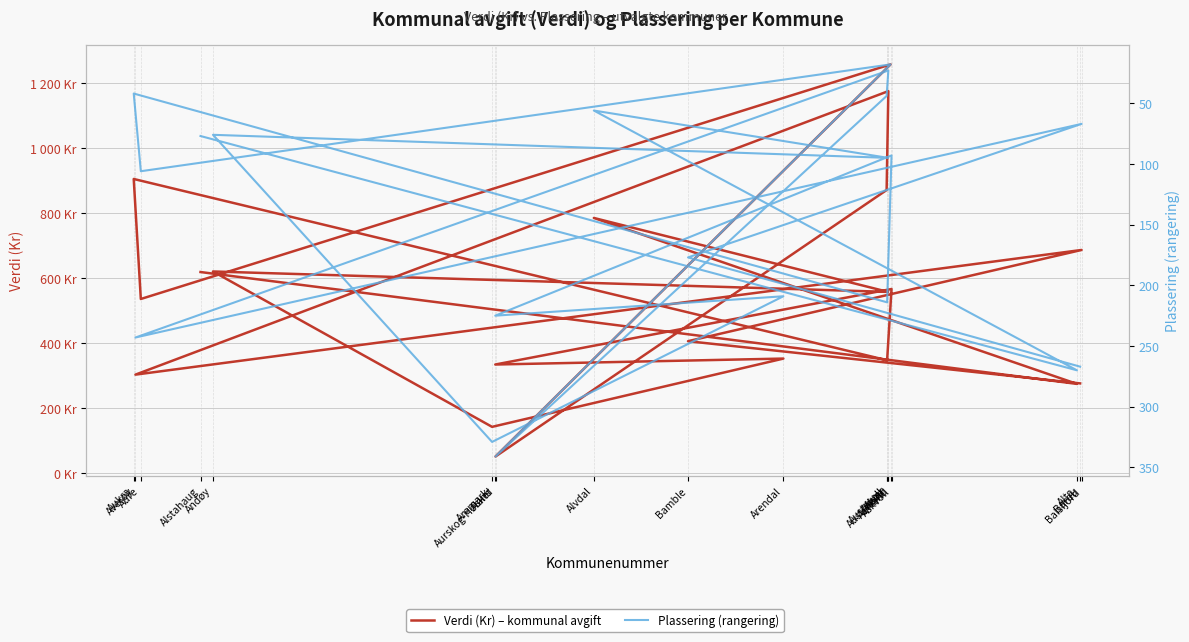

Which has a higher value, Aukra or Andøy?

Aukra